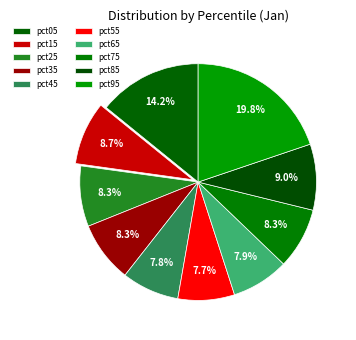

True or false: pct05 accounts for 14% of the total.

True